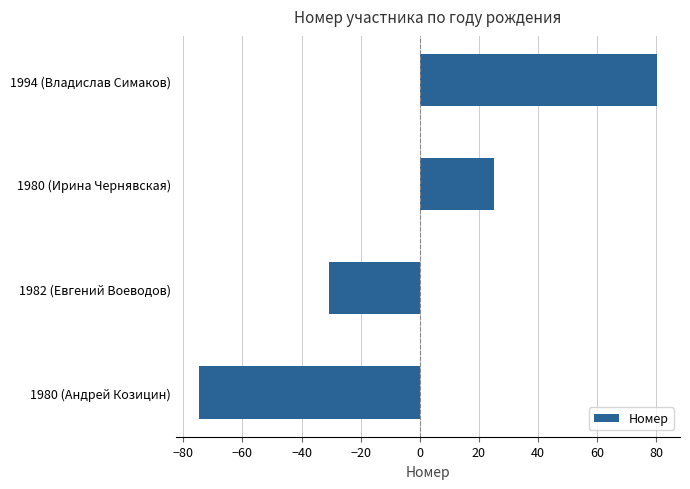

At which category does the chart reach its peak across all series?

1994 (Владислав Симаков)